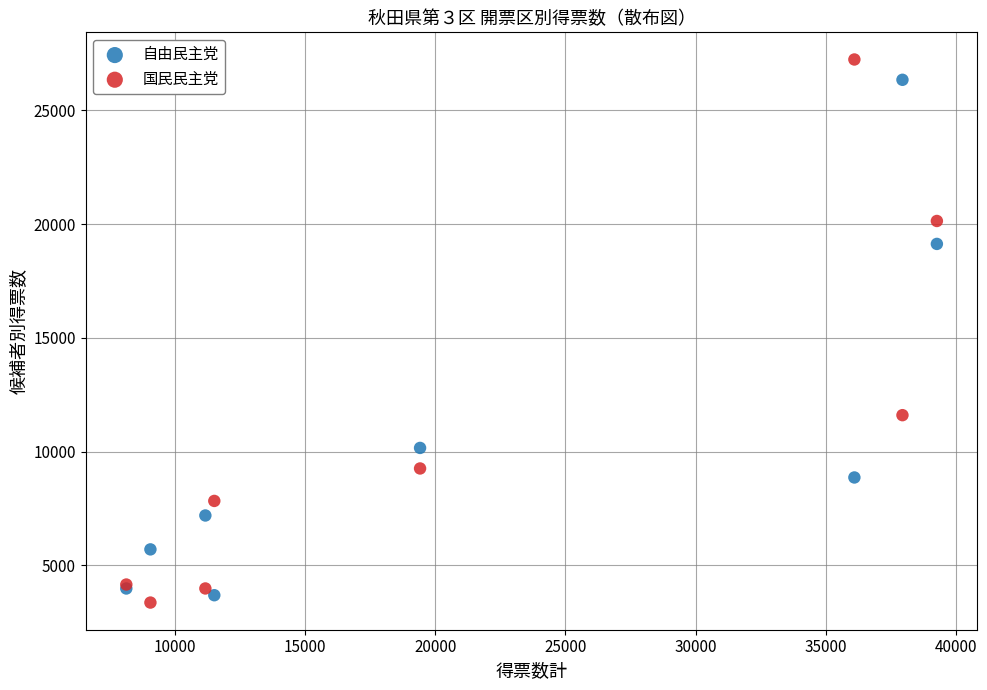

Which series has the widest spread of Y values?

国民民主党